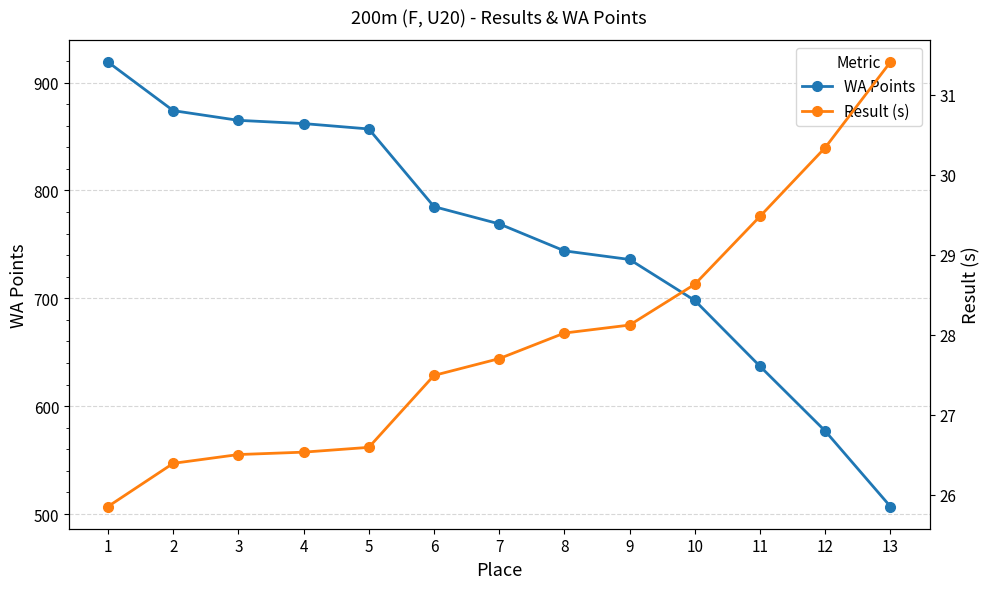

What value does the WA Points series have at 8?

744